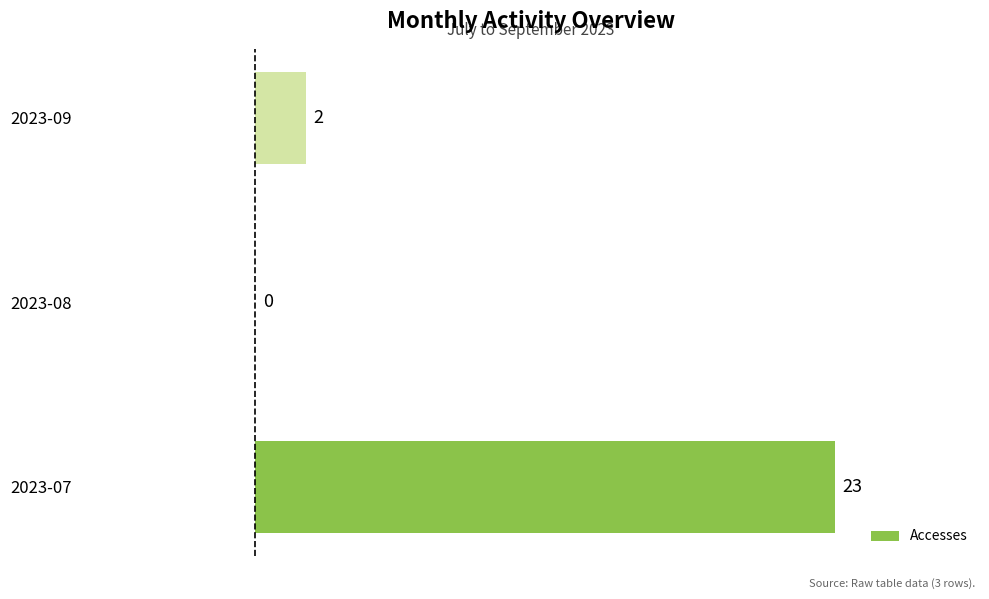

At which category does the chart reach its peak across all series?

2023-07